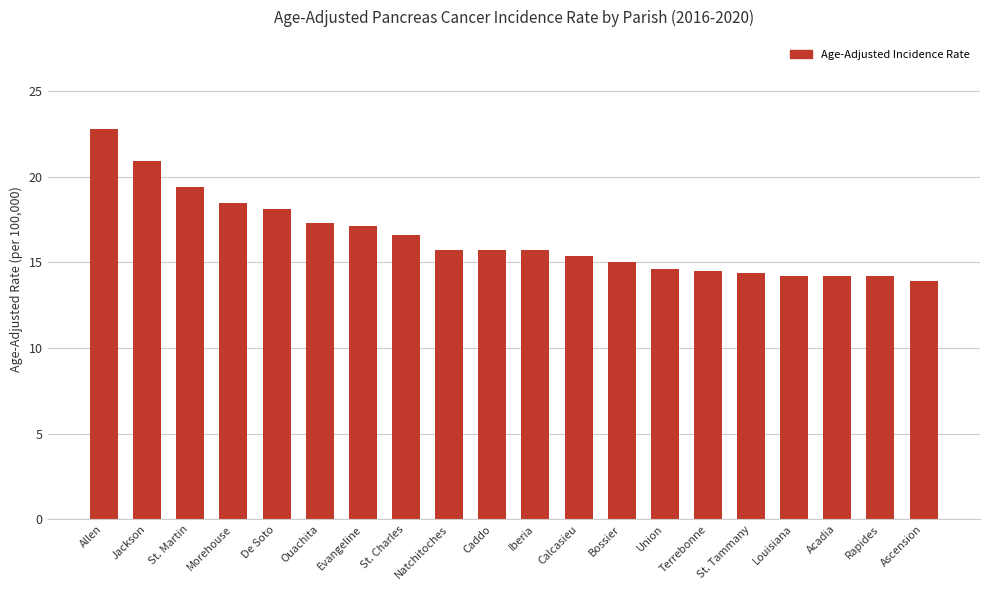

What is the sum of the values at Ouachita and Morehouse?

35.8